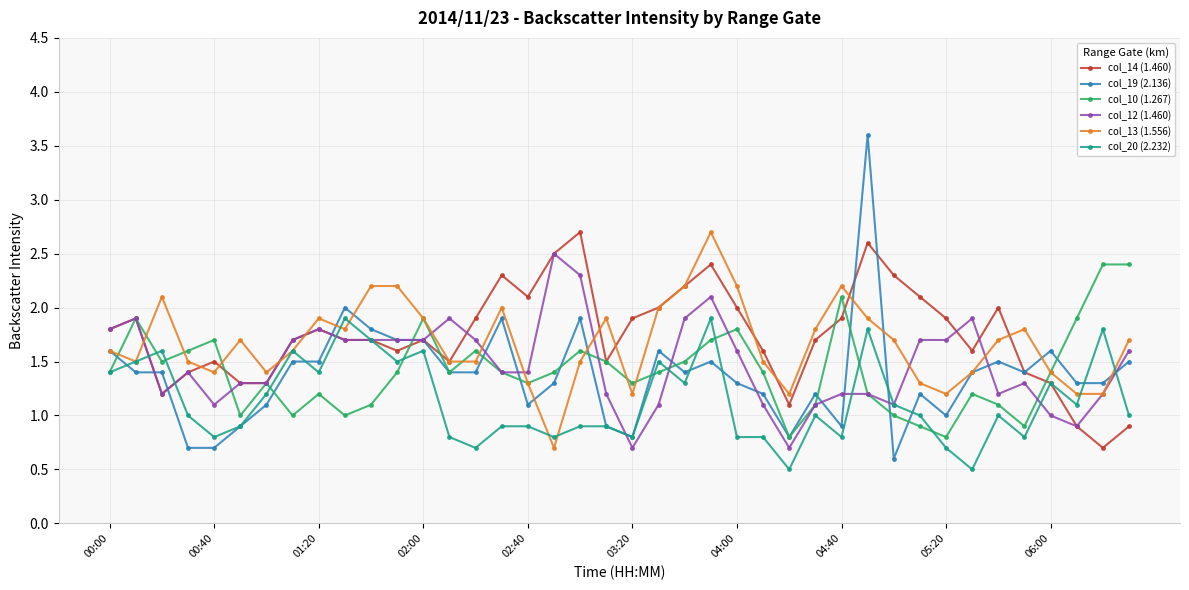

At how many categories does at least one series exceed 0?

40